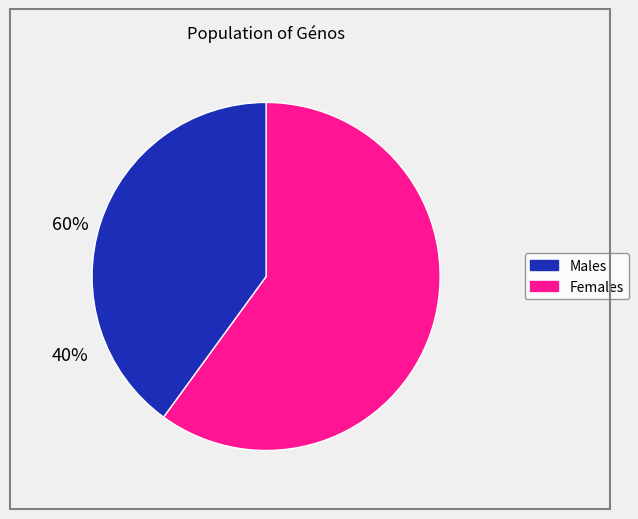

How many slices are in this pie chart?

2